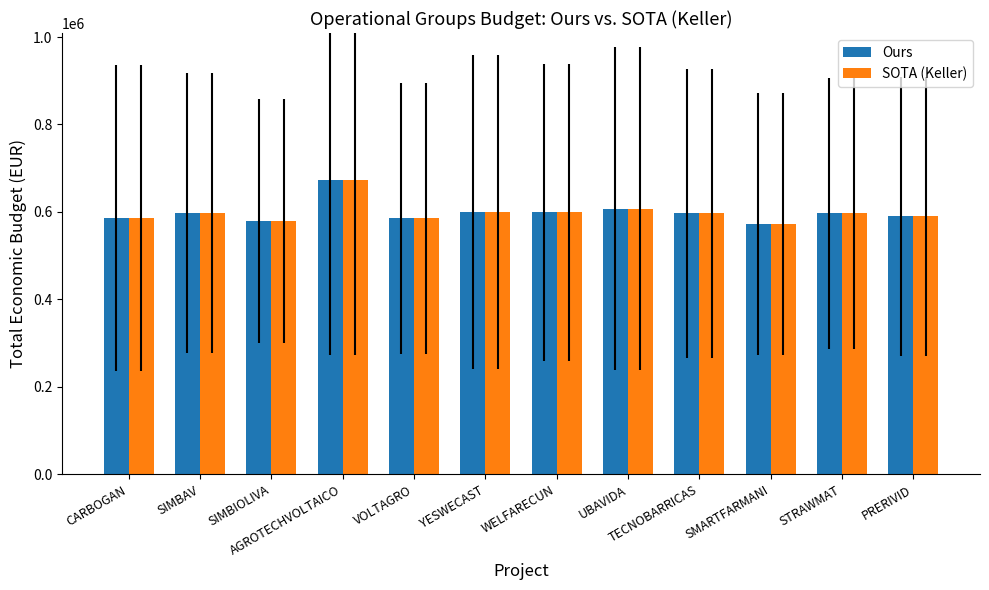

True or false: Ours has a value of 599792 at YESWECAST.

True